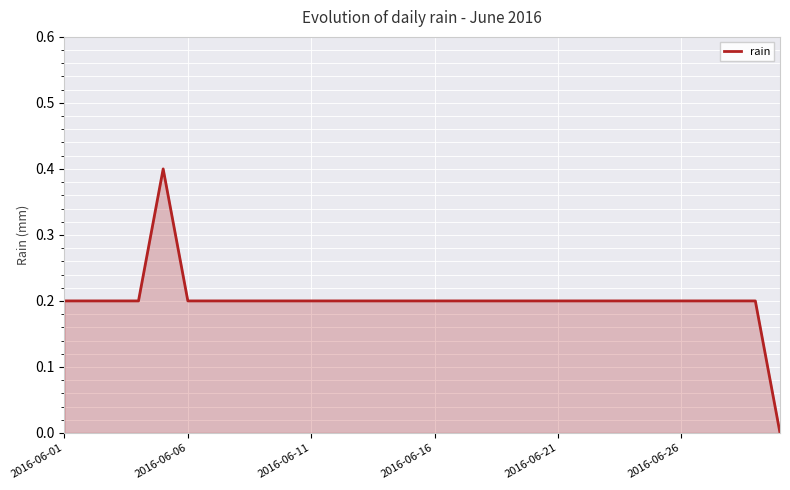

Count the values in the range 0 to 1.

30